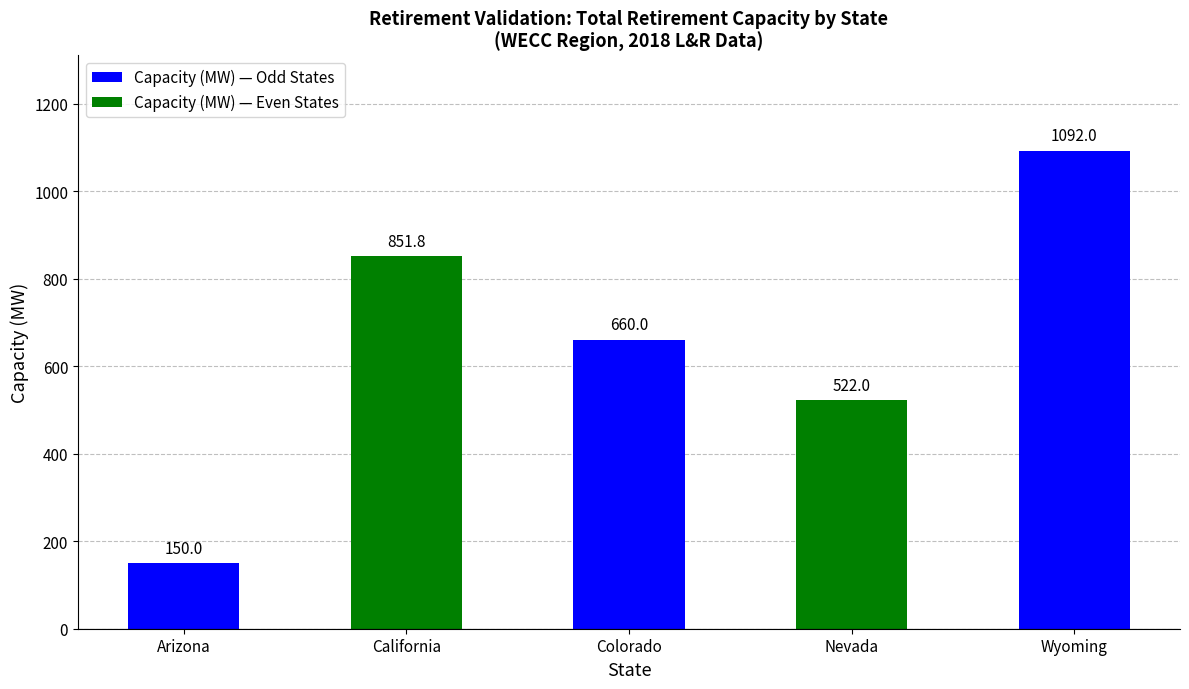

The chart shows a value of 660.0 at Colorado. True or false?

True